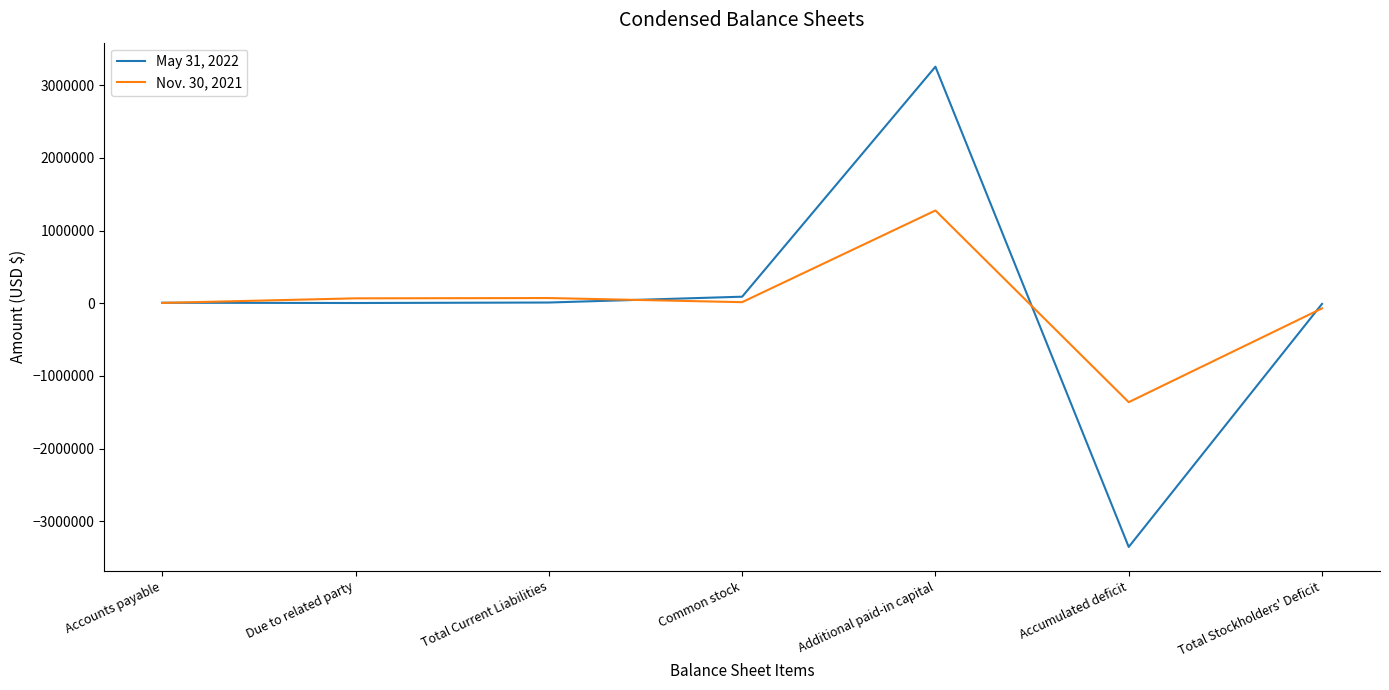

Rank the series by their maximum value, from lowest to highest.

Nov. 30, 2021, May 31, 2022